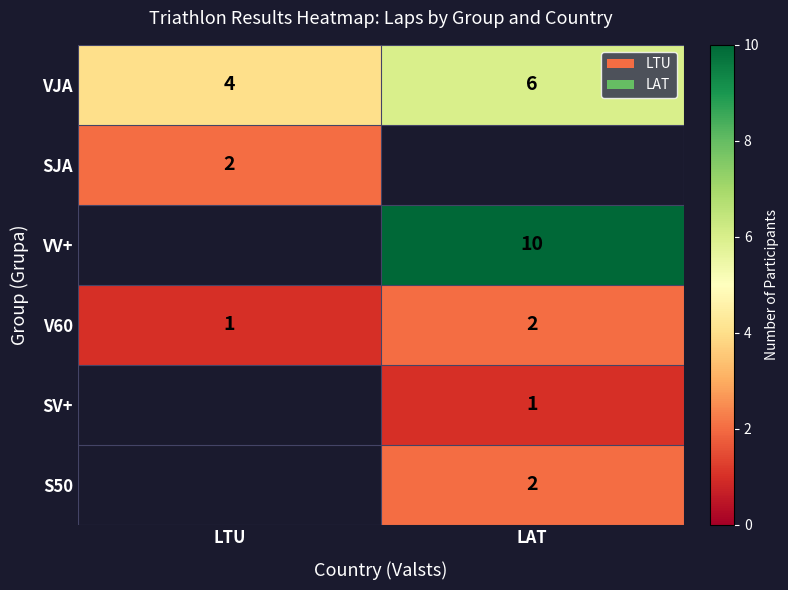

List the labels in order of V60 value, largest first.

LAT, LTU